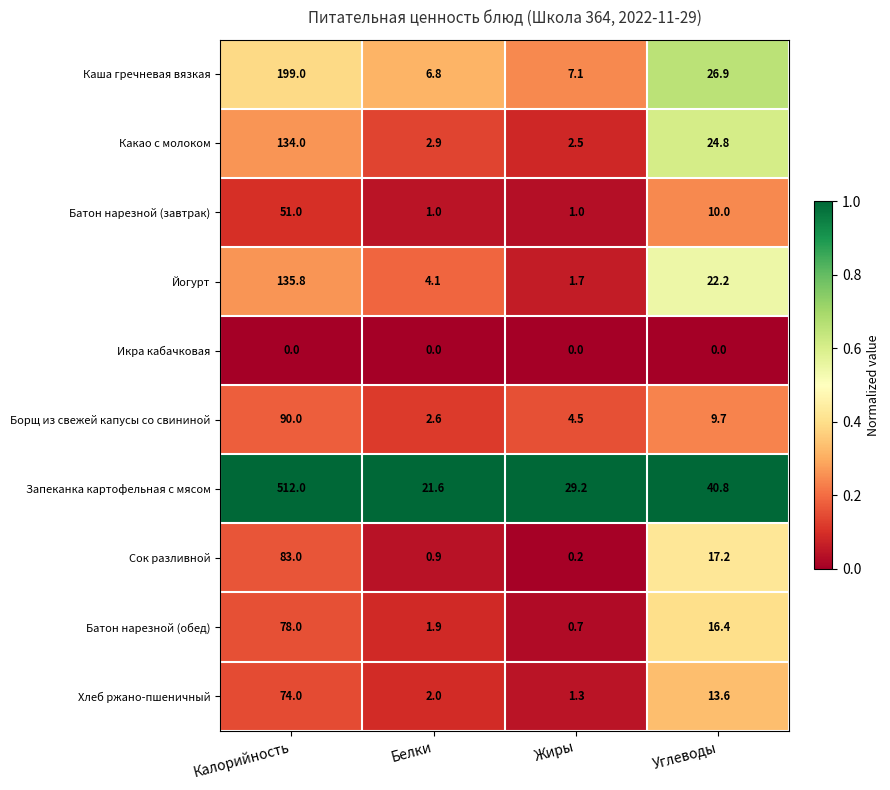

At how many categories does at least one series exceed 0?

4